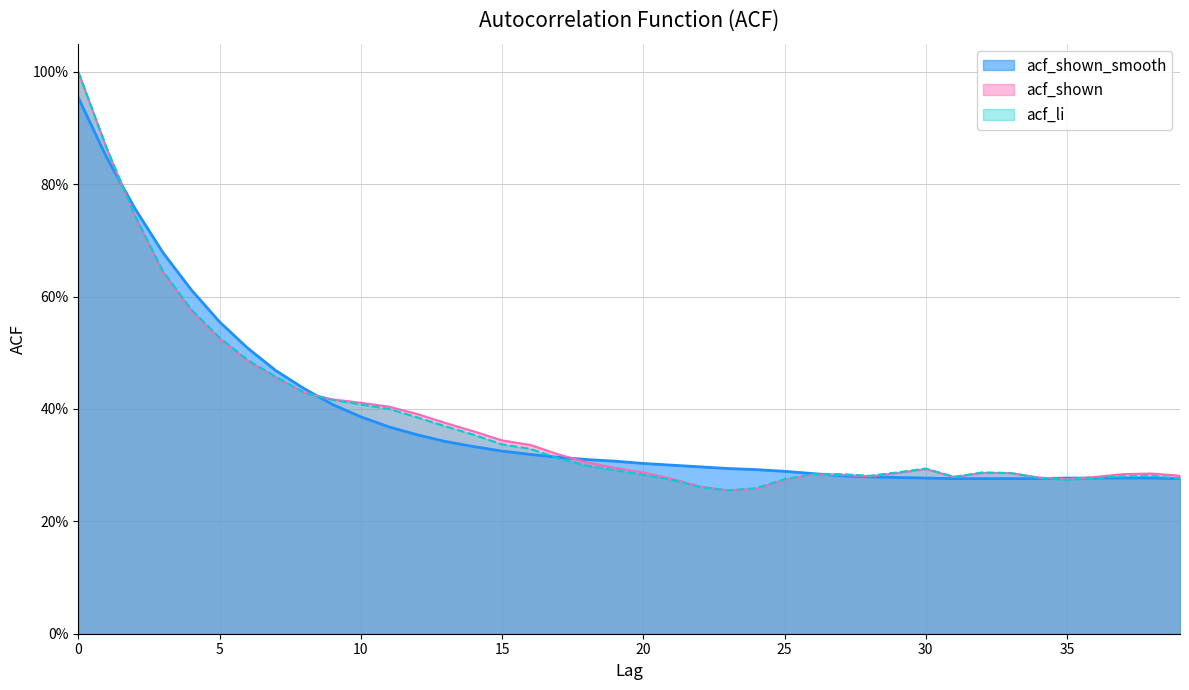

At how many categories does at least one series exceed 0?

40